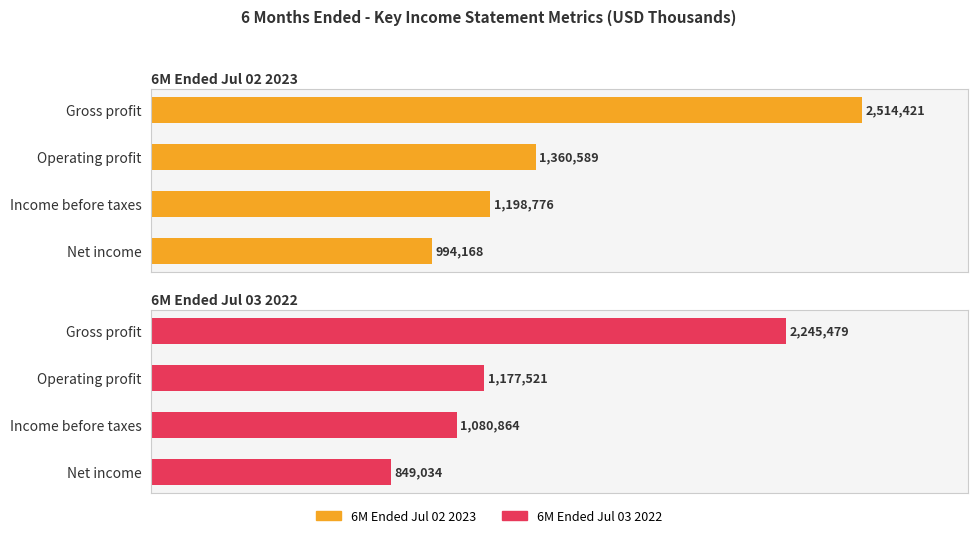

At Gross profit, list the series in order from smallest to largest.

6M Ended Jul 03 2022, 6M Ended Jul 02 2023